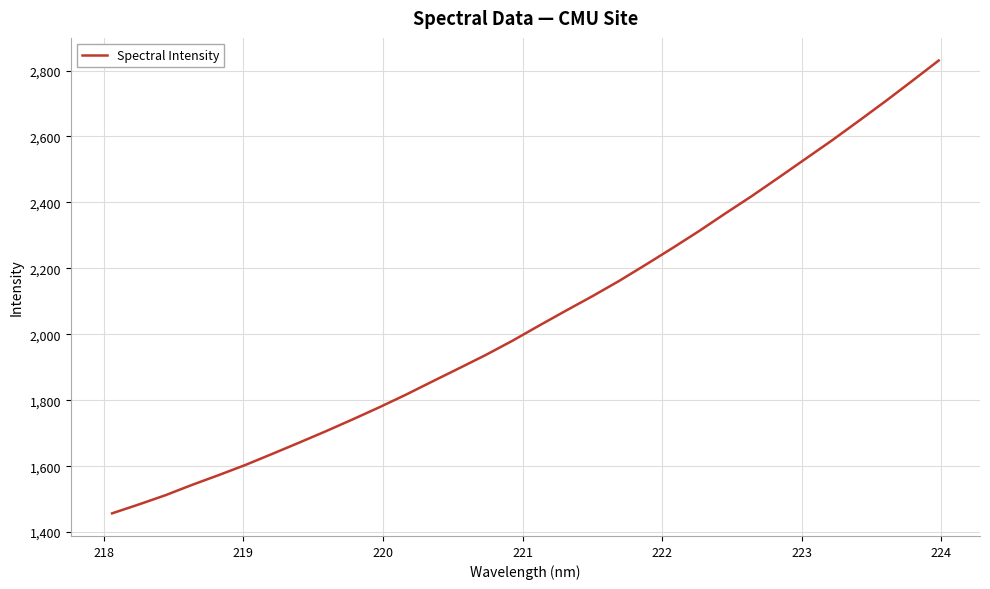

What is the minimum value shown in the chart?

1456.9